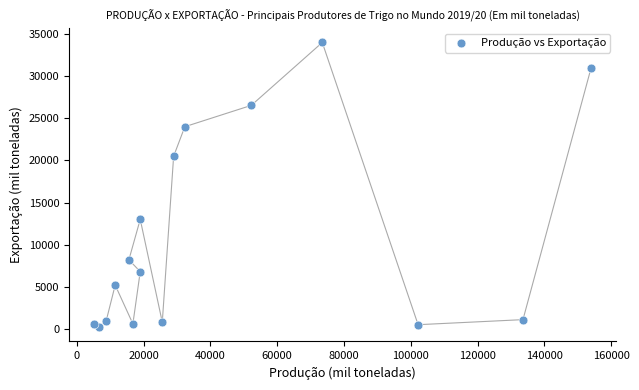

What is the range of Y values (max minus min)?

33800